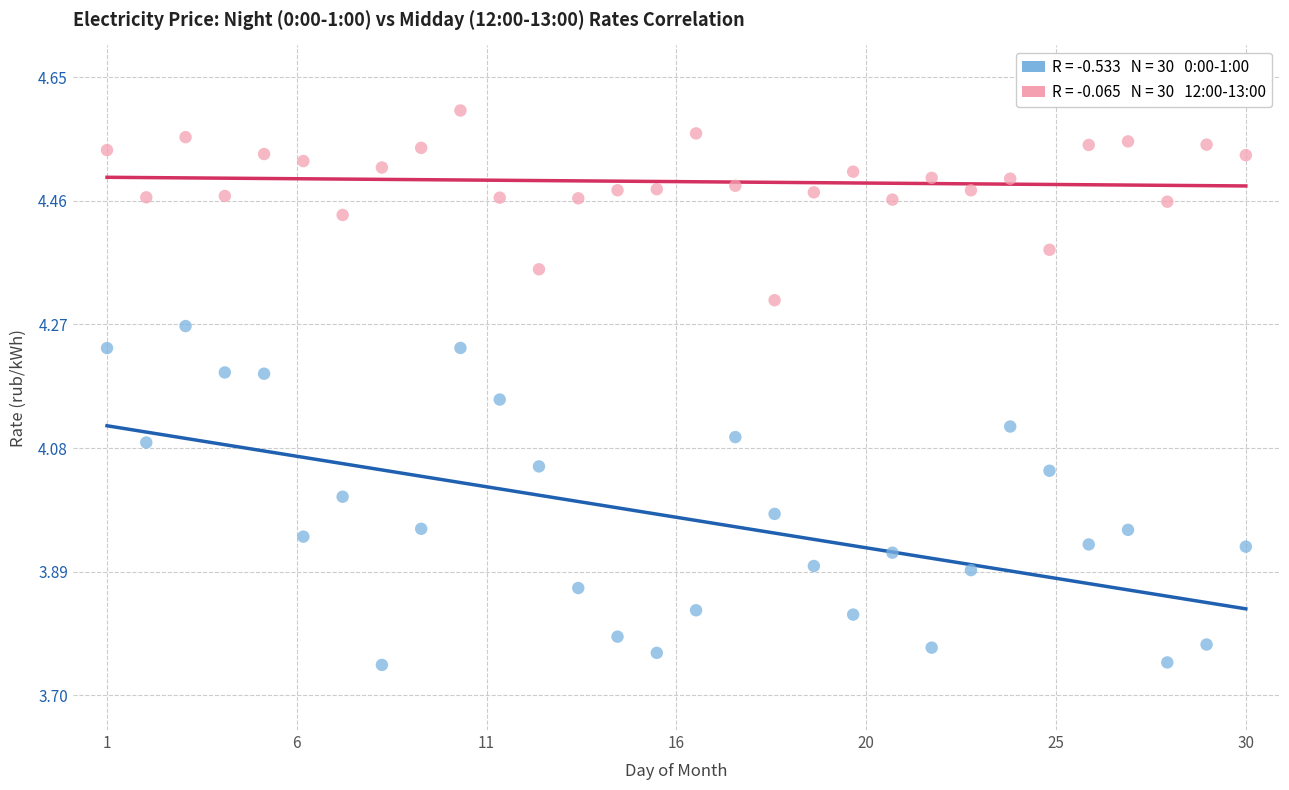

Across all data points, what is the range of X values (max minus min)?

1.0